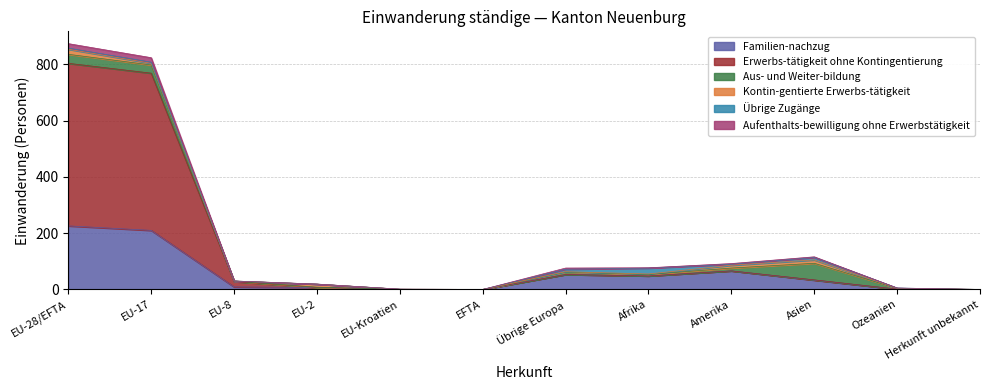

Is it true that Familien-nachzug equals 394 at EU-28/EFTA?

False